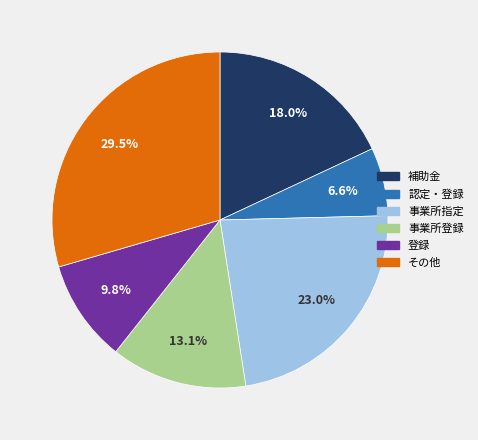

Which has a higher value, その他 or 事業所指定?

その他